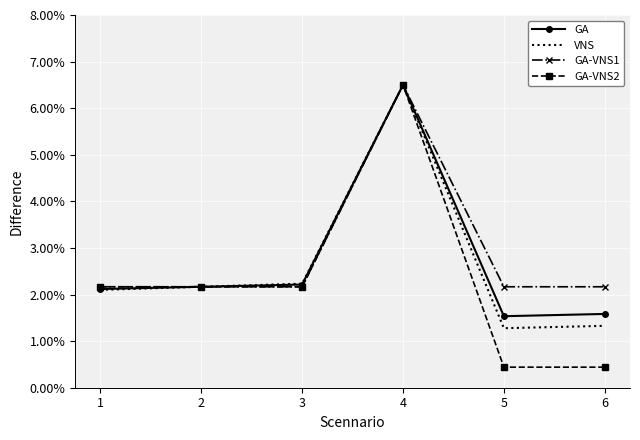

True or false: GA-VNS2 has more than 0 interior local peaks.

True